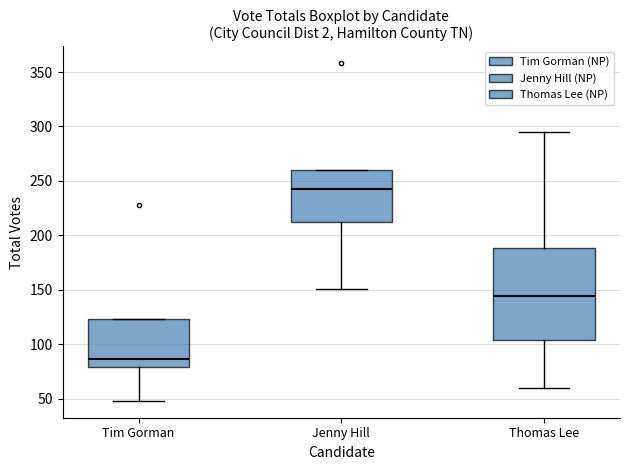

Reading left to right, read every box against the y-axis: the position of its median line, the range the box covers, and the ends of its whiskers. The values are not printed on the chart, so give them approximately, as read against the axis.

Tim Gorman: median 85, box 80 to 125, whiskers 50 to 125
Jenny Hill: median 245, box 210 to 260, whiskers 150 to 260
Thomas Lee: median 145, box 105 to 190, whiskers 60 to 295